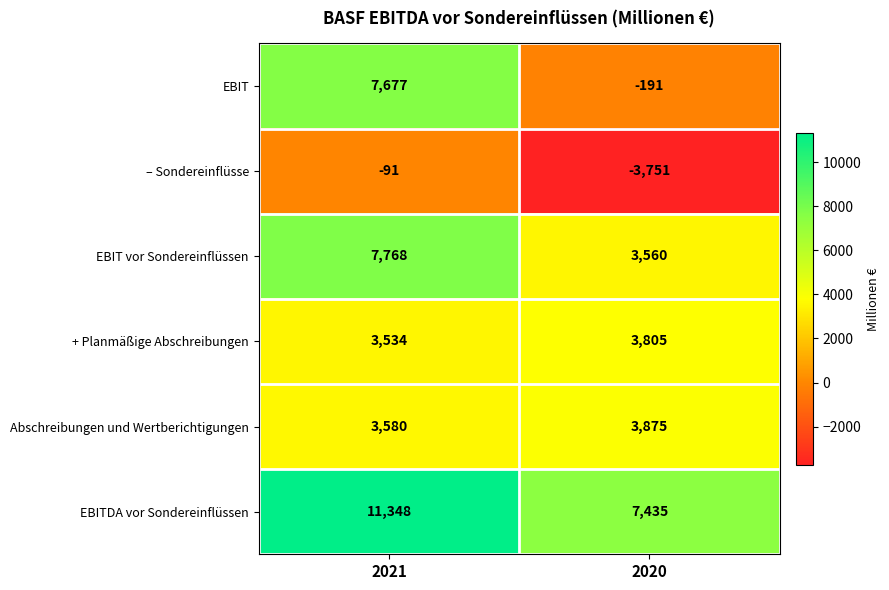

What value does the – Sondereinflüsse series have at 2021, to the nearest 10?

-90